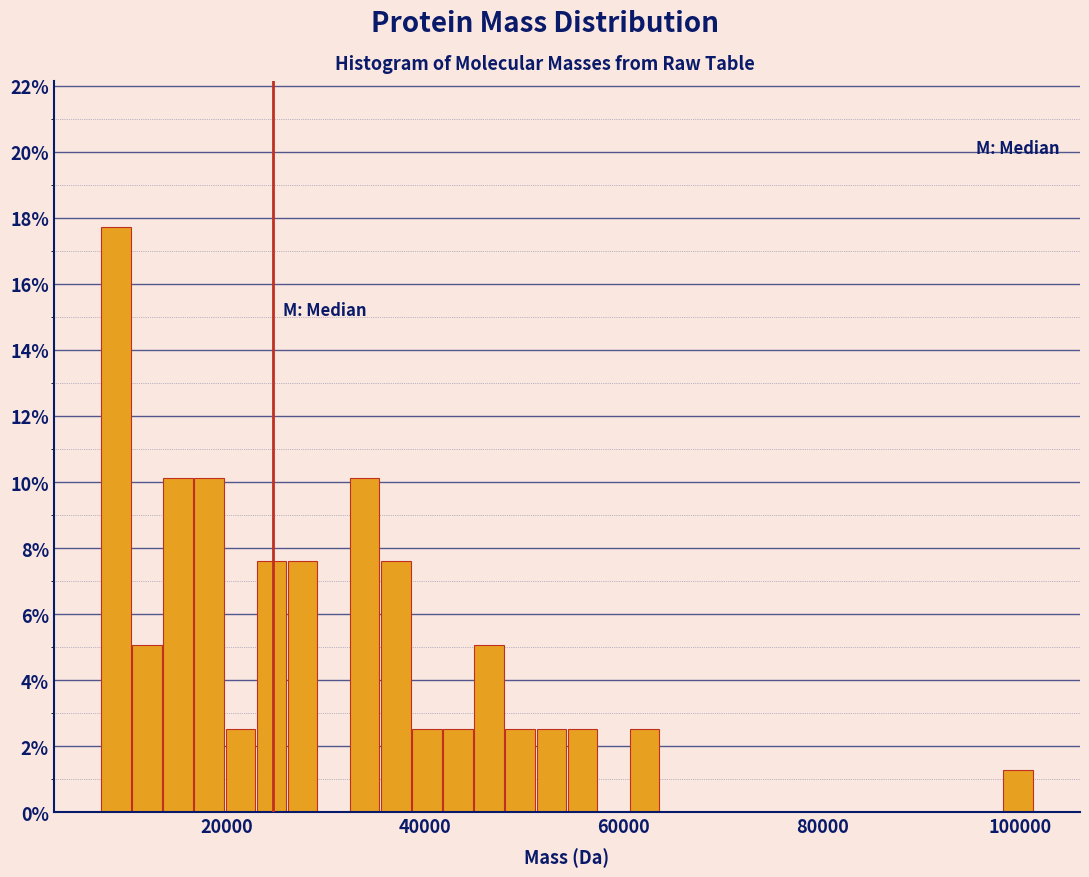

Around what value on the x-axis is the tallest bar? Give the approximate position of its centre, as read against the axis.

8000